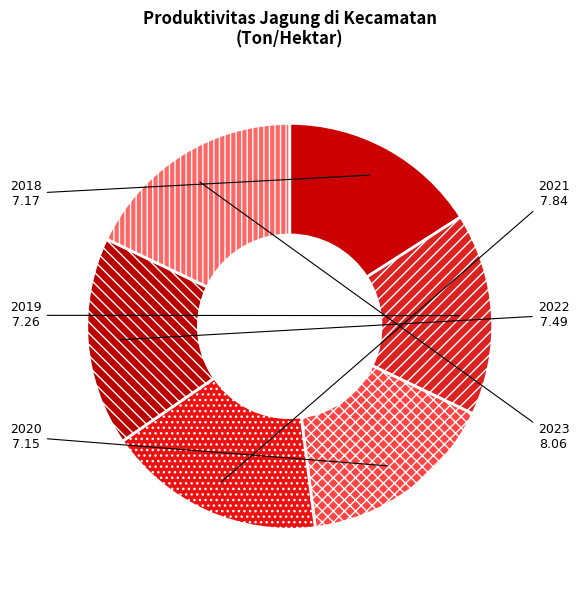

True or false: 2023 accounts for 18% of the total.

True